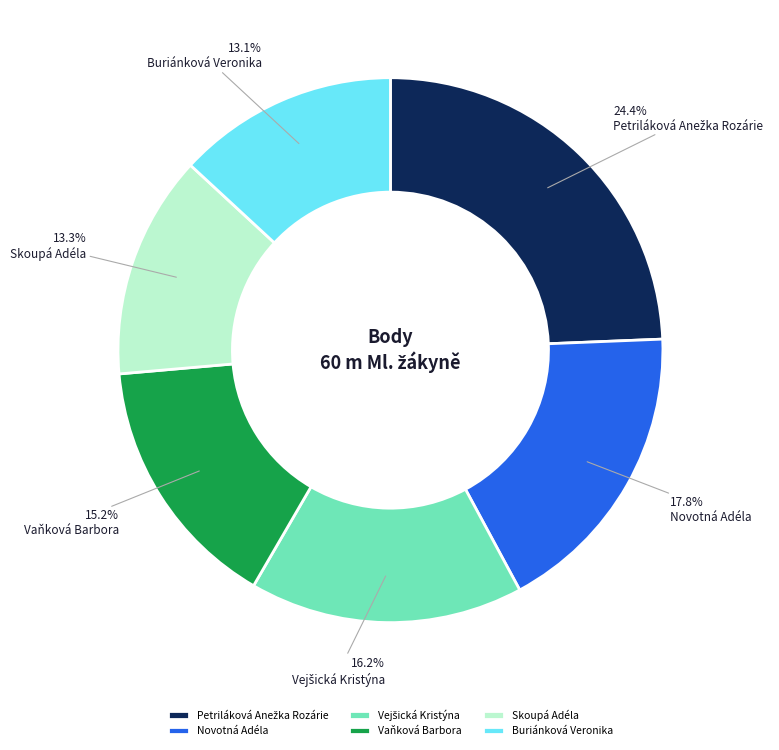

What portion of the pie excludes Skoupá Adéla?

86.7%